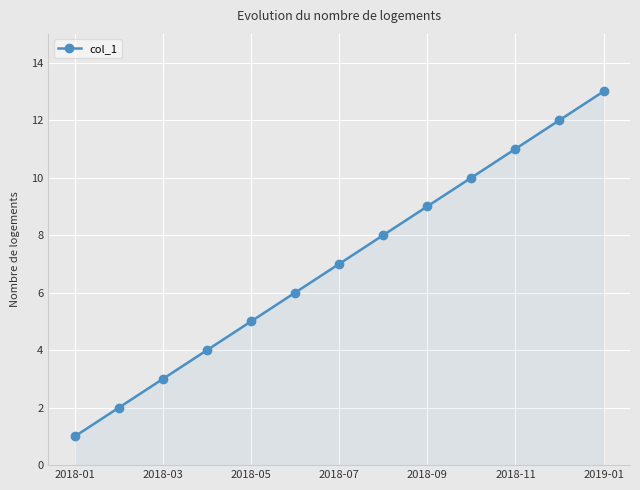

What is the maximum value shown in the chart?

13